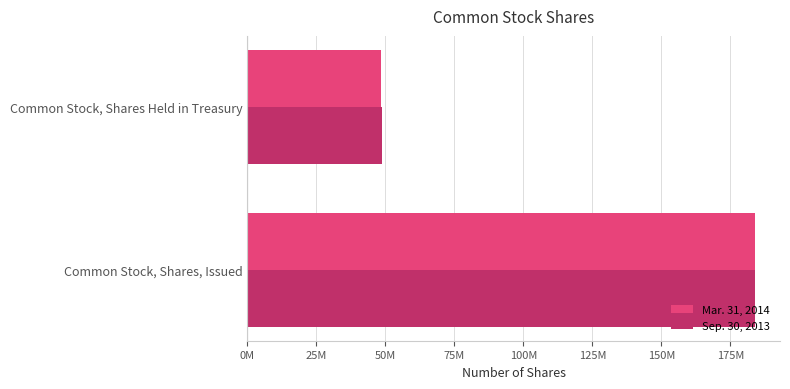

What are all the series names shown in the legend?

Mar. 31, 2014, Sep. 30, 2013